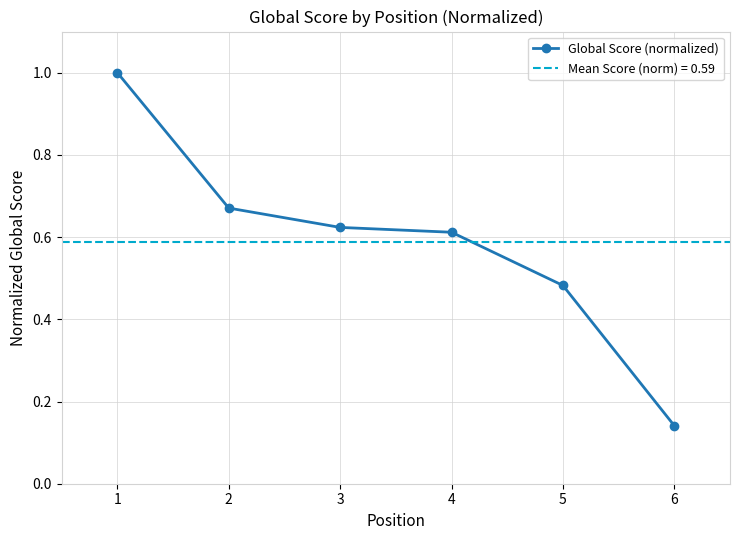

Is it true that the value at 2 is 0.7?

True